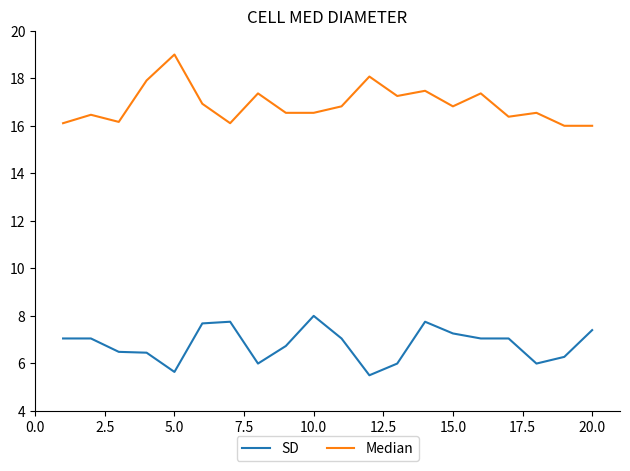

True or false: Median and SD intersect in this chart.

False